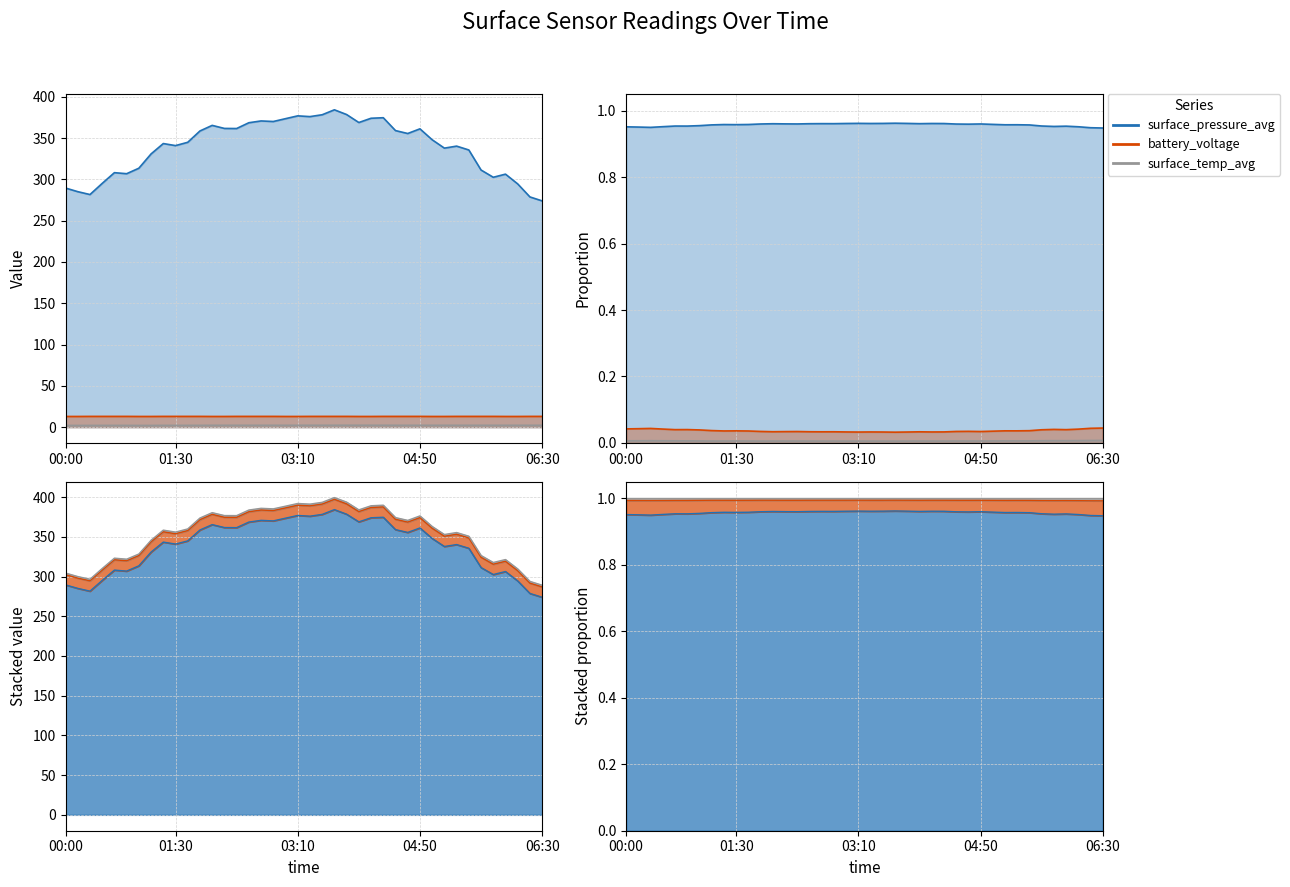

True or false: surface_pressure_avg and battery_voltage intersect in this chart.

False